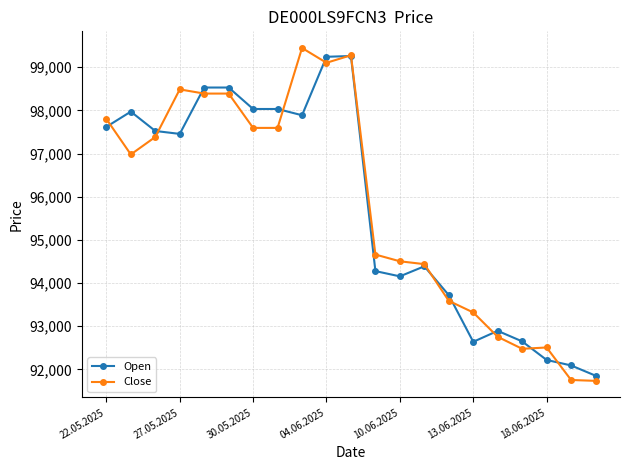

What is the value of the Close point at the 9th from the left?

99445